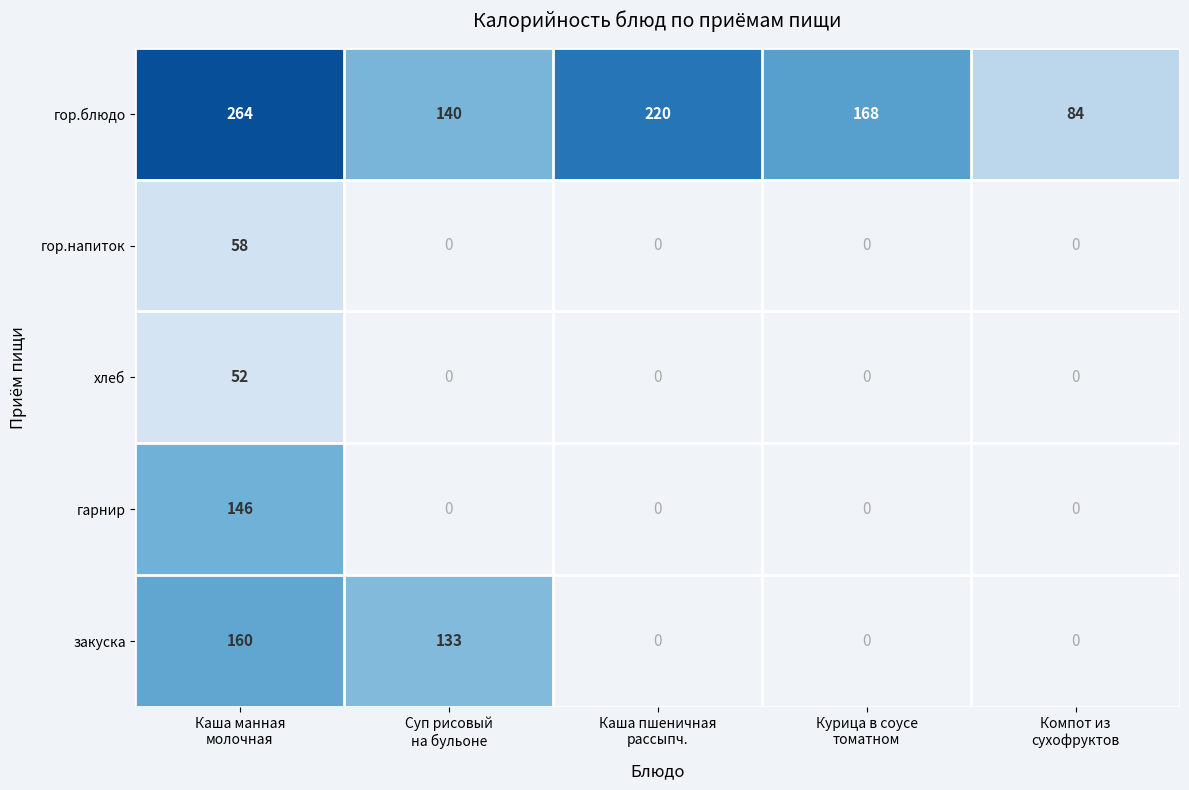

What is the smallest value displayed?

52.0